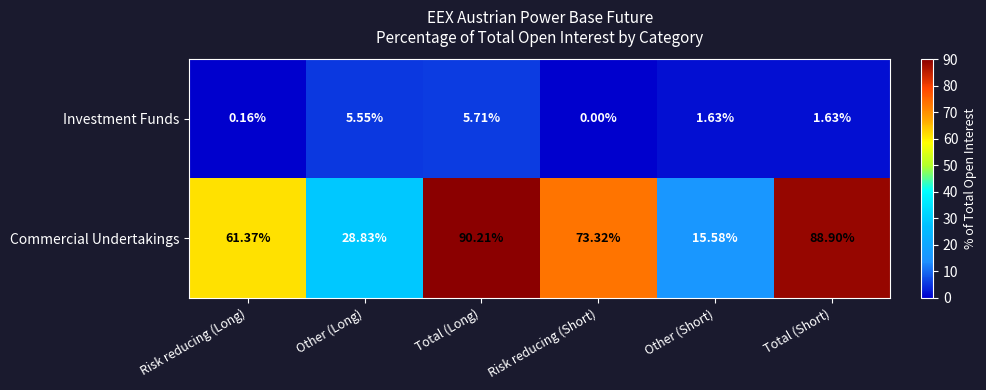

How many data points does each series have?

6